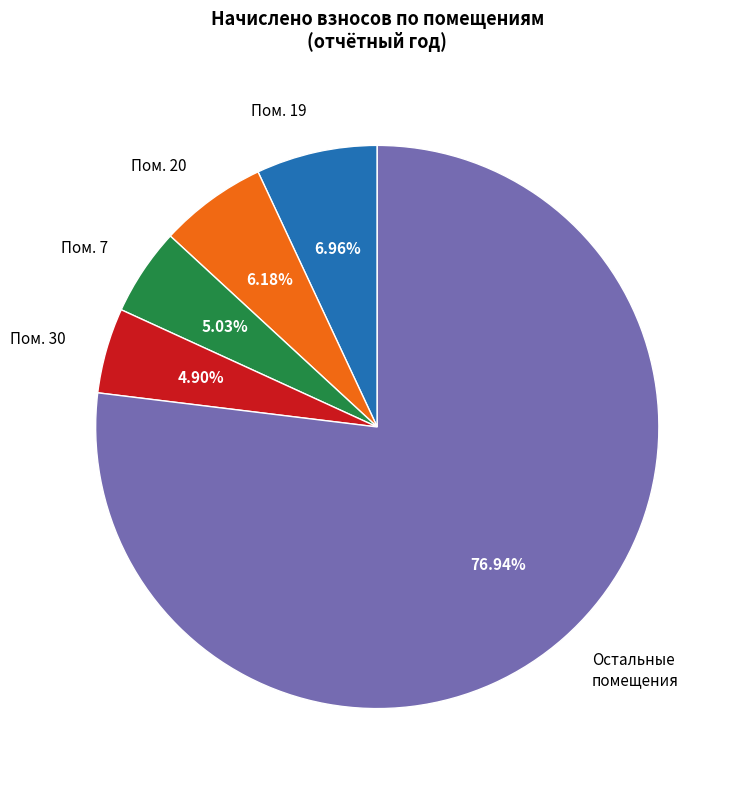

Is there any slice that represents more than half of the pie?

Yes